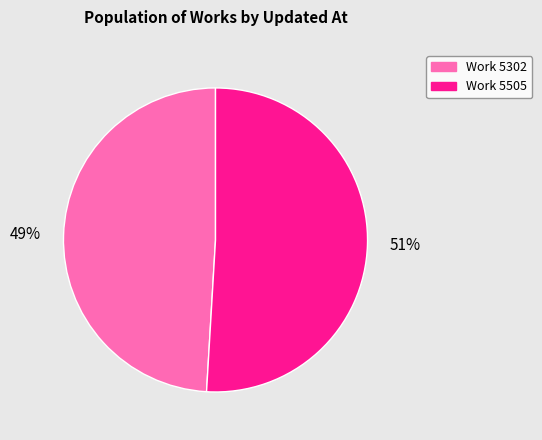

Is there any slice that represents more than half of the pie?

Yes